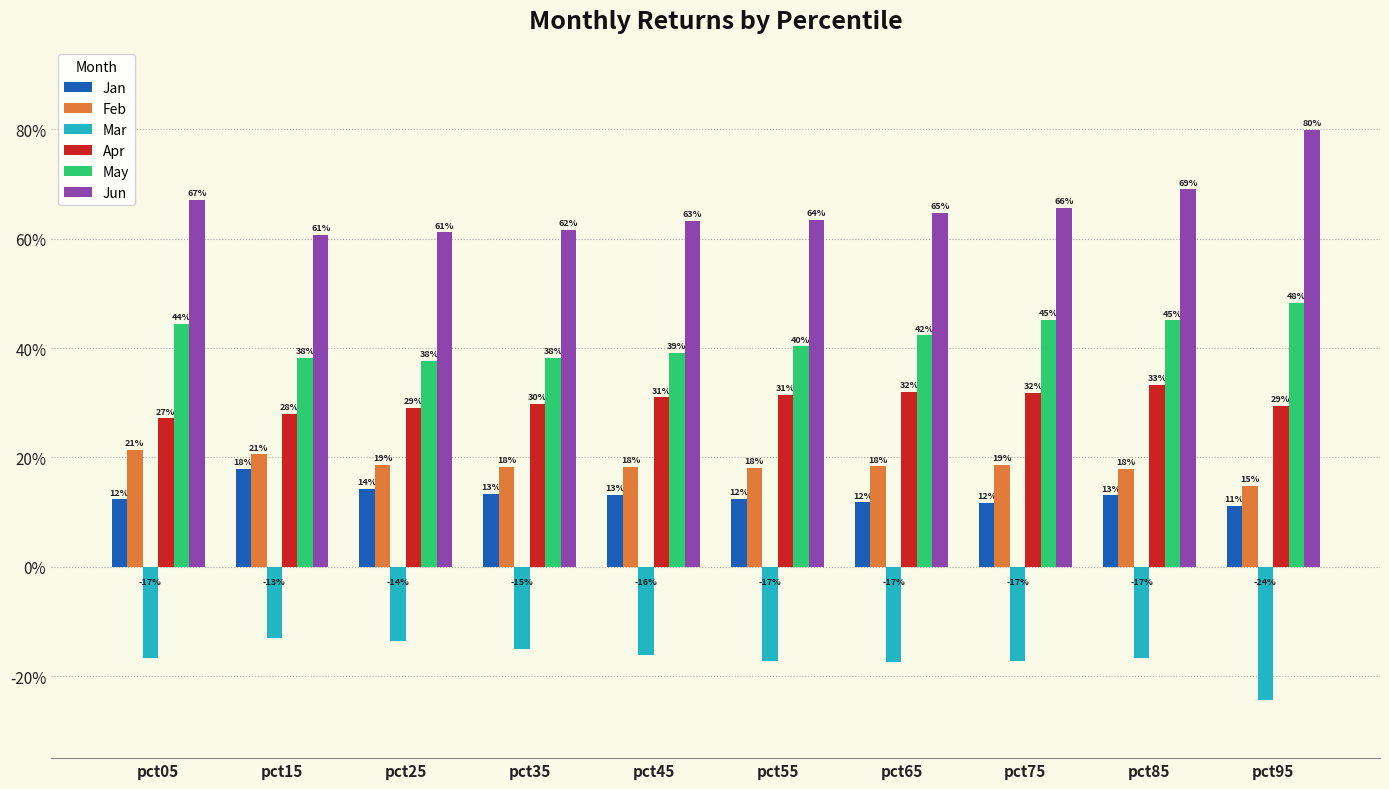

What is the total value across all series at pct25?

1.5